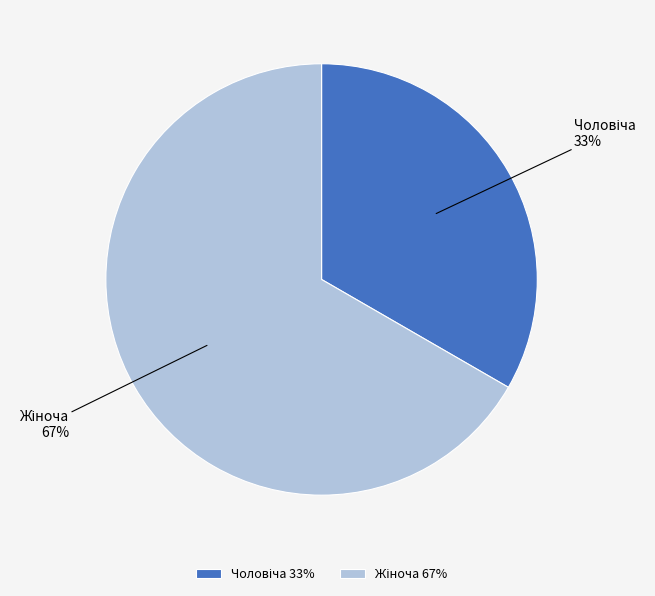

To the nearest percent, what is the average slice percentage?

50%